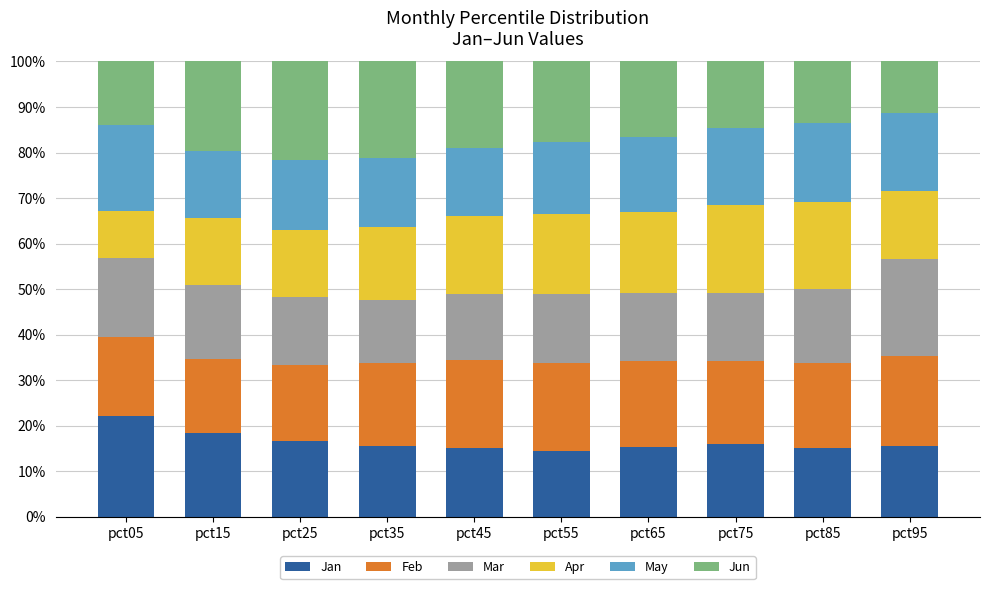

What is the average value of the Jan series?

16.5